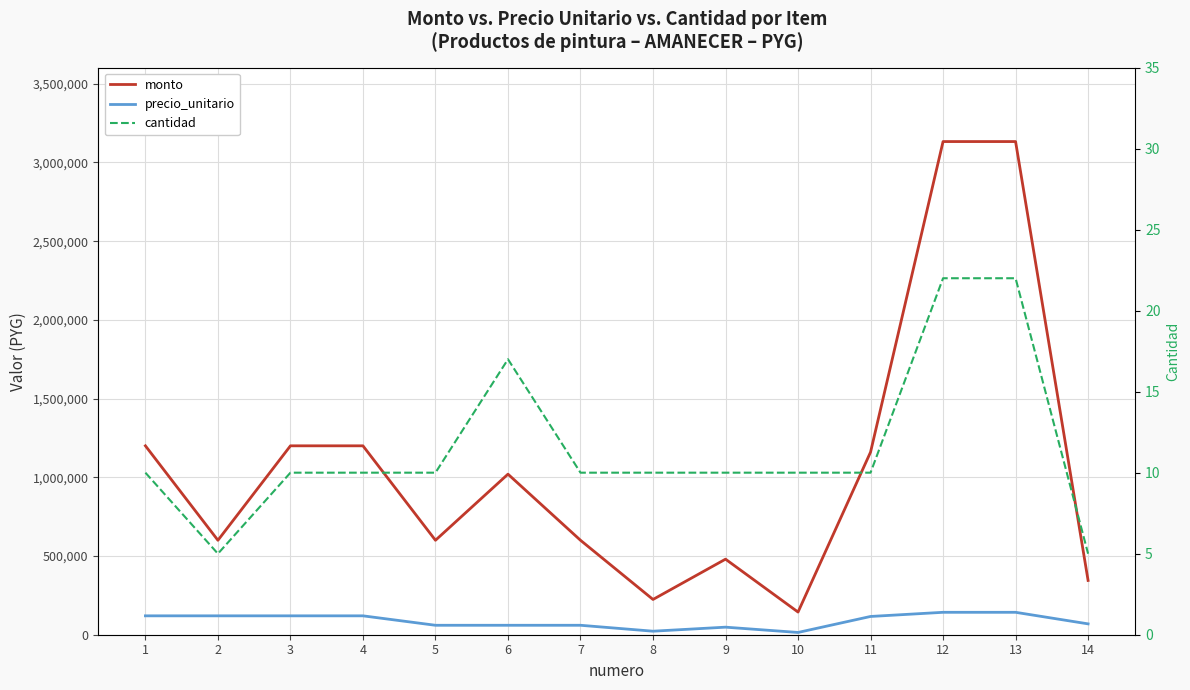

What are all the series names shown in the legend?

monto, precio_unitario, cantidad